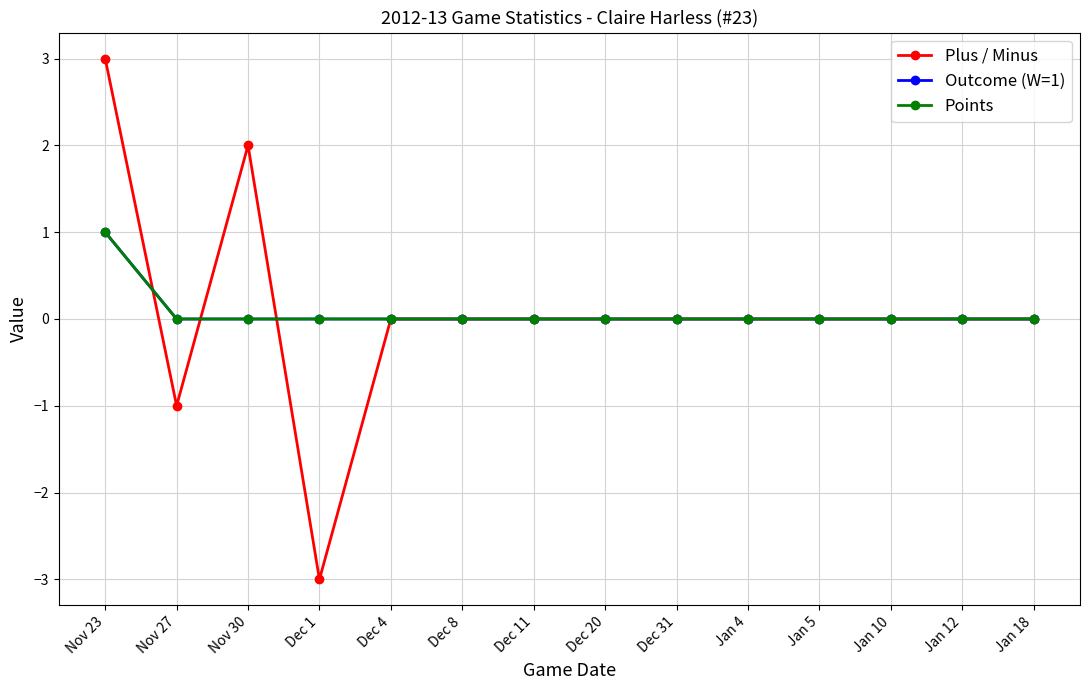

How many lines are shown in the chart?

3